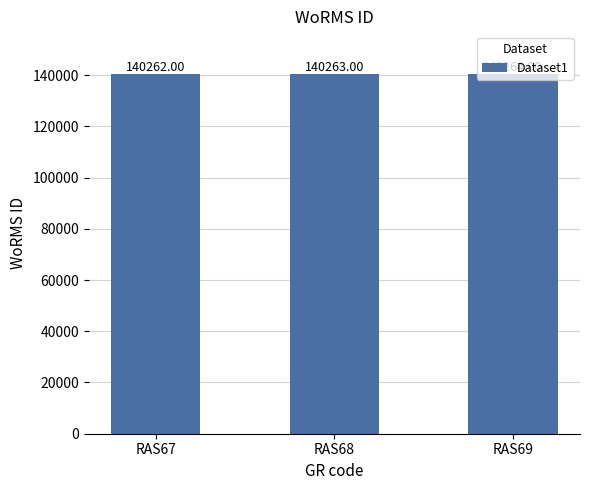

Rank the categories by value from lowest to highest.

RAS67, RAS68, RAS69